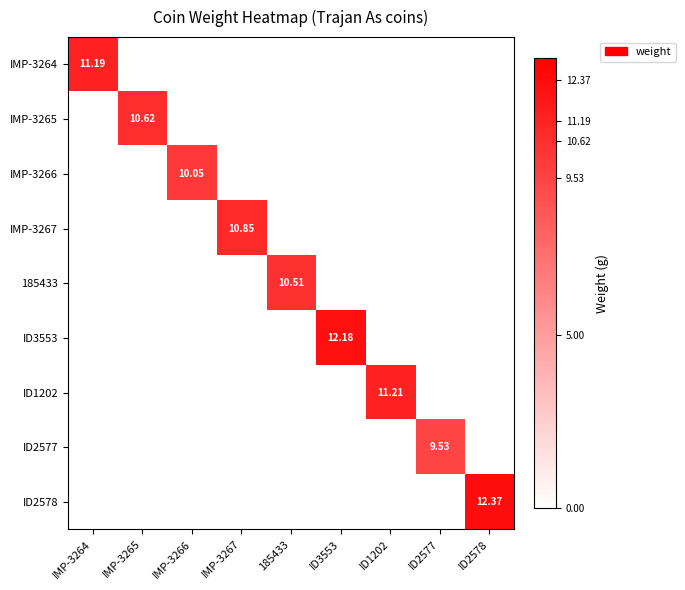

List the series in order of their peak value, highest first.

ID2578, ID3553, ID1202, IMP-3264, IMP-3267, IMP-3265, 185433, IMP-3266, ID2577